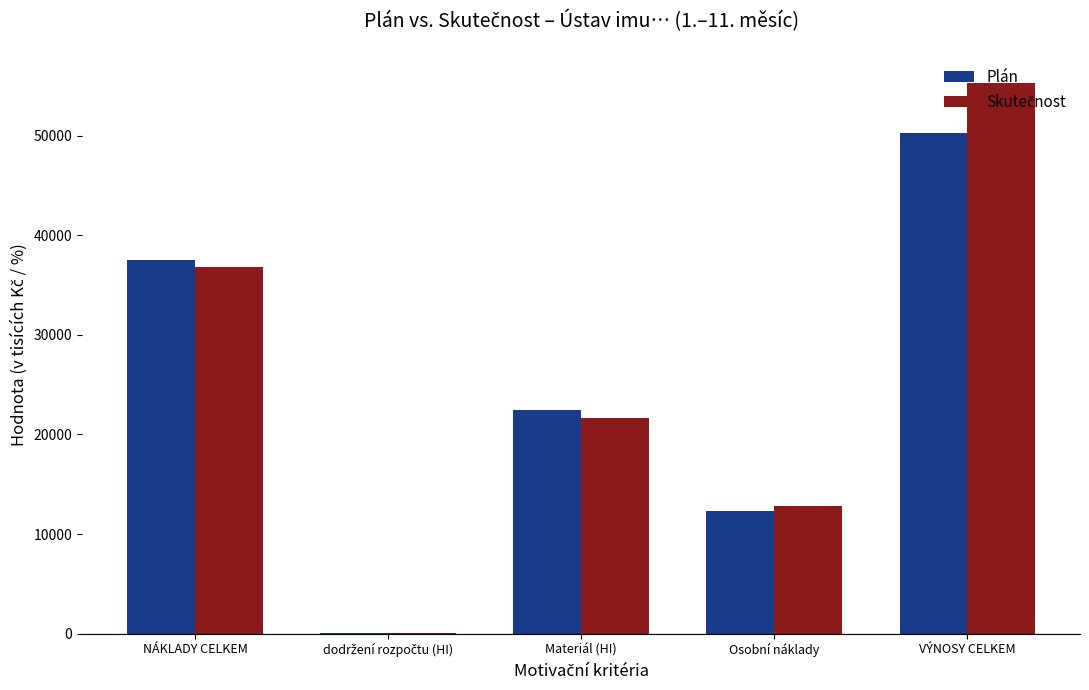

At which category does the chart reach its peak across all series?

VÝNOSY CELKEM